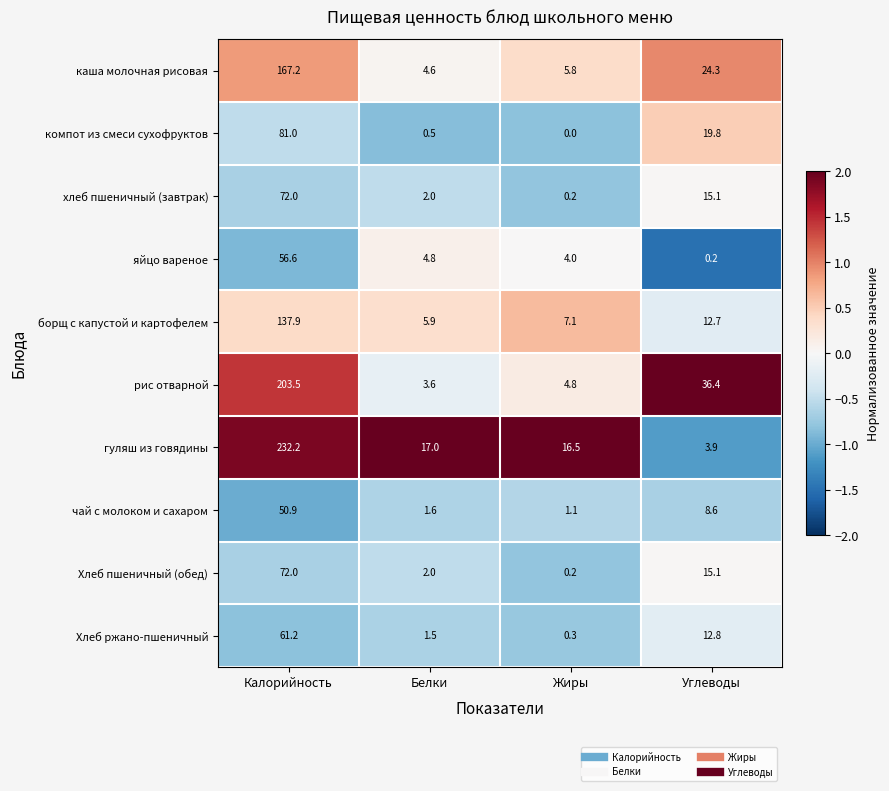

What is the spread (max minus min) of values at Калорийность?

181.3